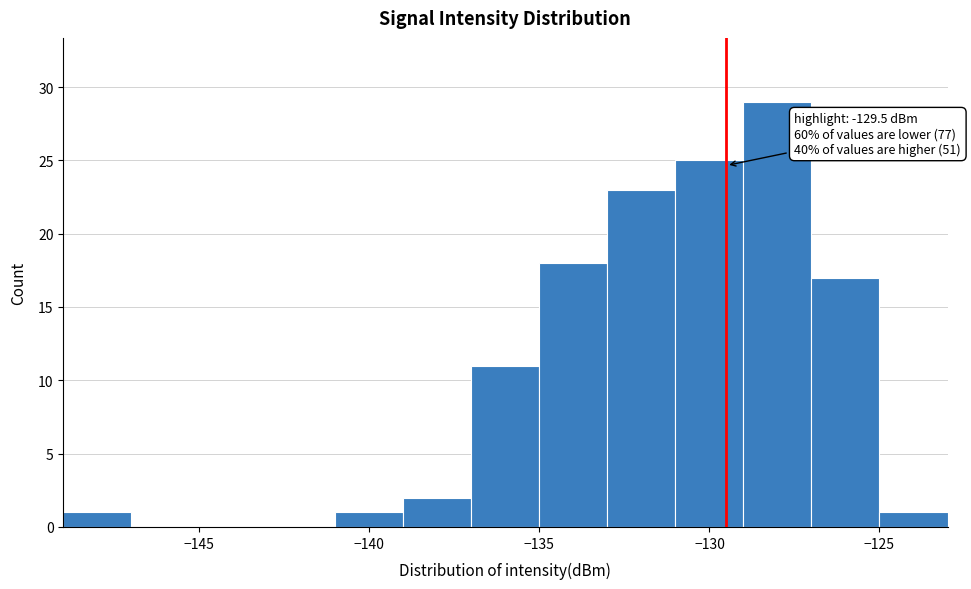

Which range on the x-axis has the tallest bar?

-129 to -127